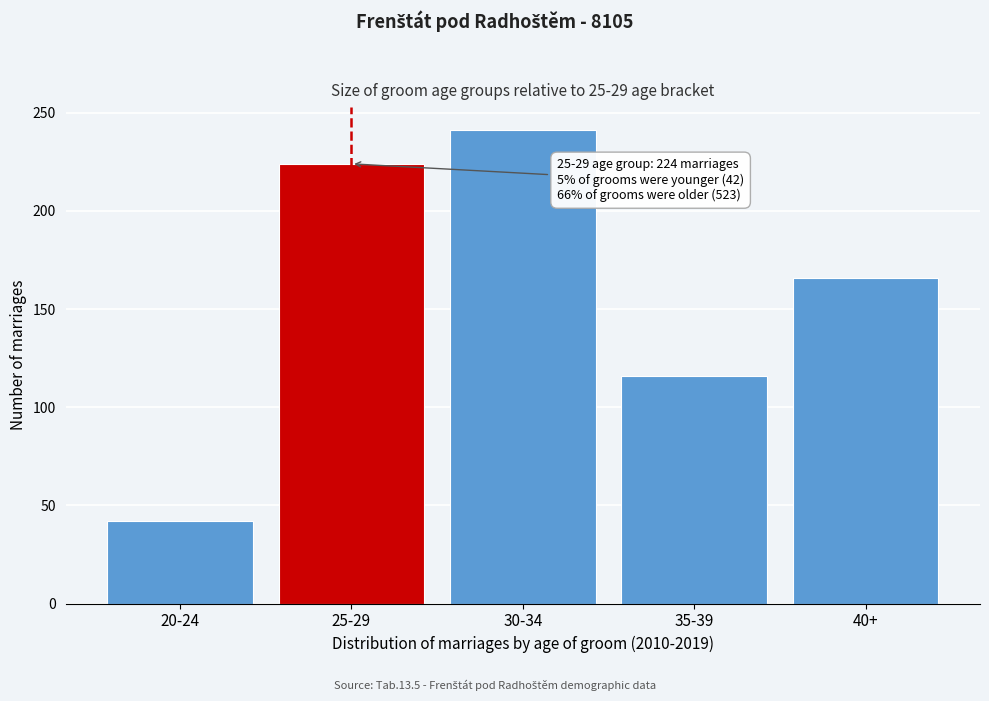

Reading left to right, extract all data points from this chart.

20-24=42	25-29=224	30-34=241	35-39=116	40+=166